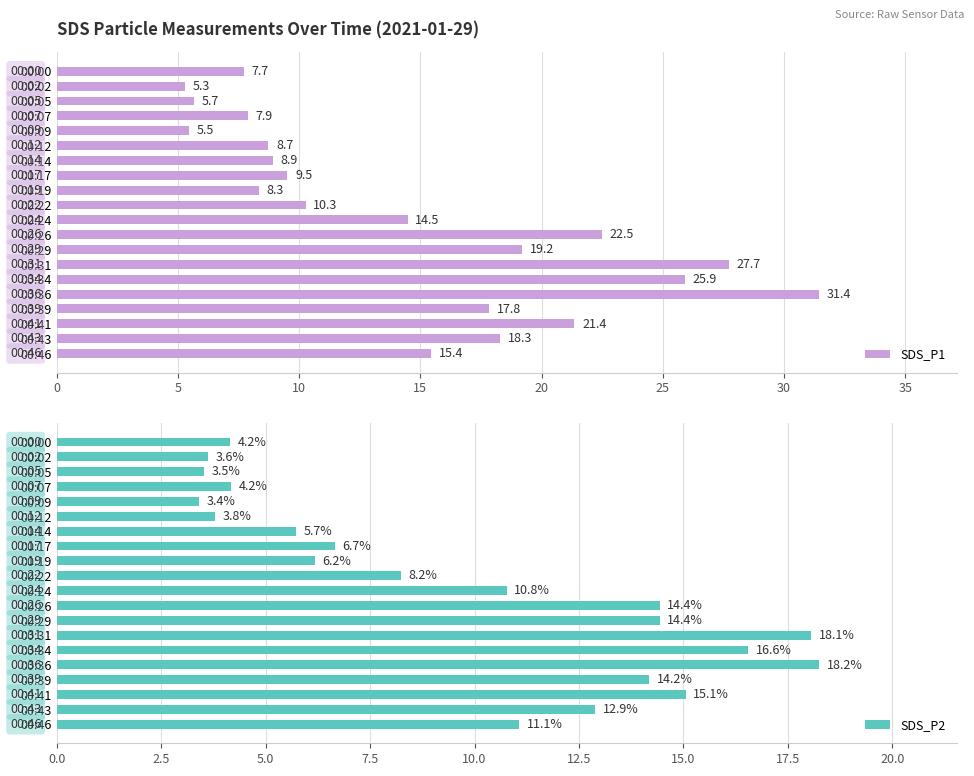

Is it true that SDS_P1 equals 17.8 at 00:39?

True